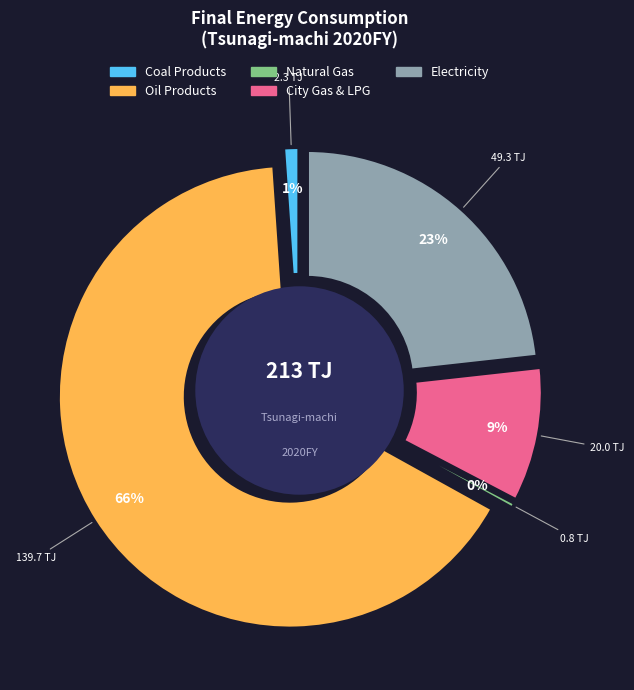

Approximately how many times larger is the value at Natural Gas compared to Coal Products?

0.3